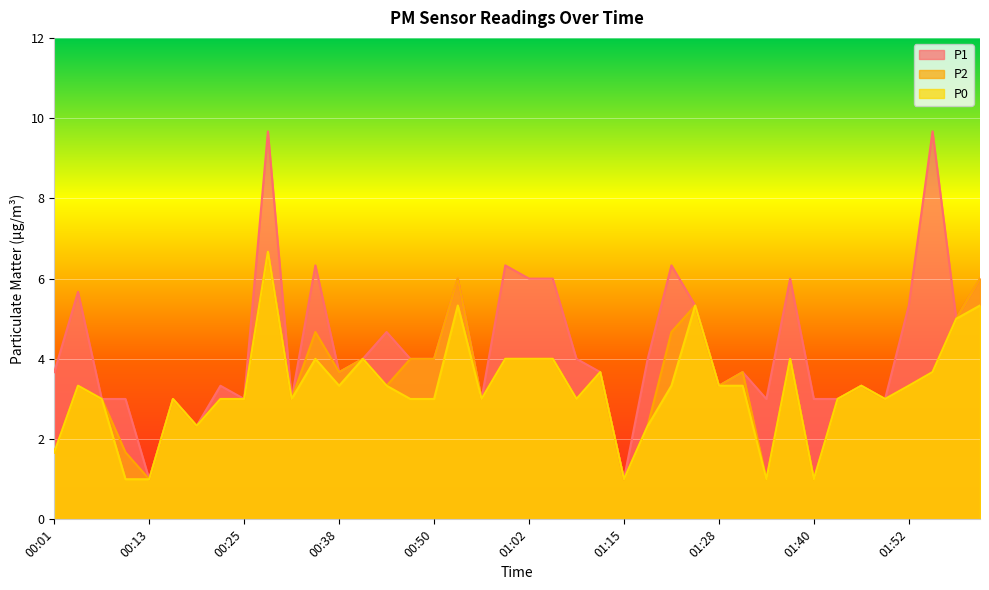

True or false: P2 and P0 cross at least once.

False